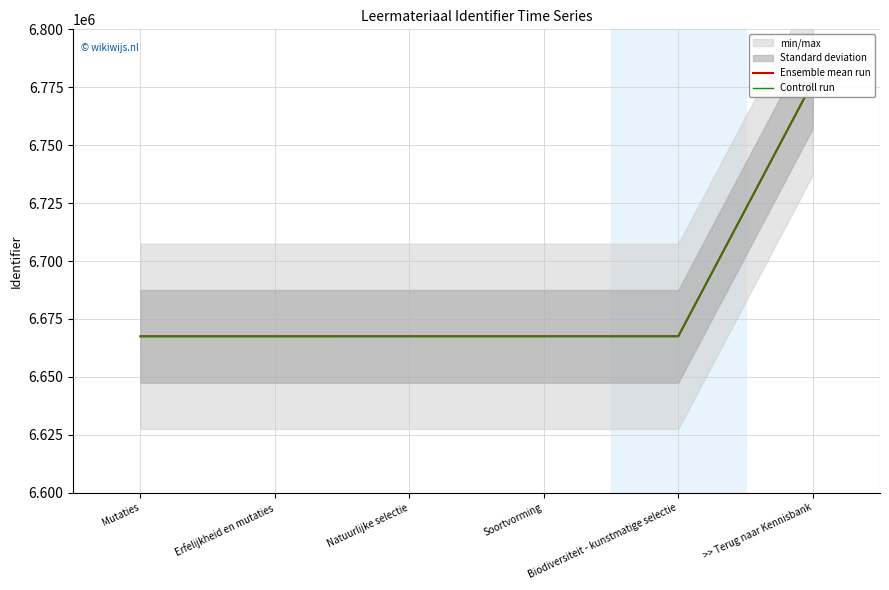

At how many categories does at least one series exceed 6750106?

1